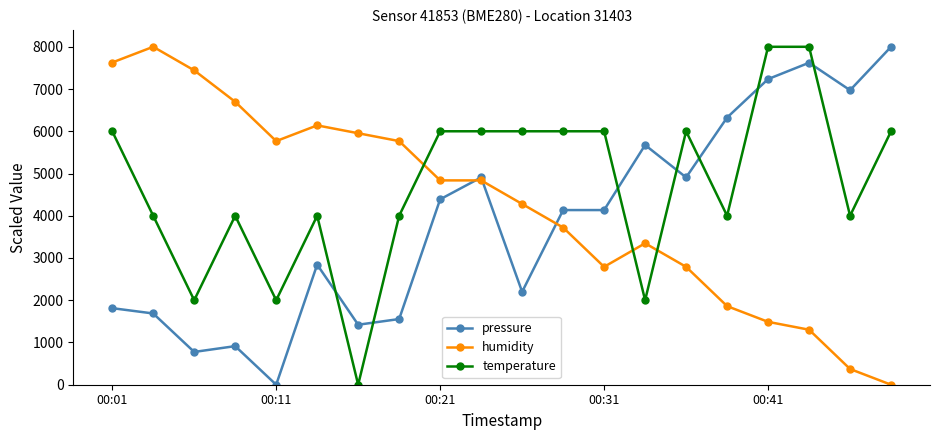

What is the greatest value displayed?

8000.0